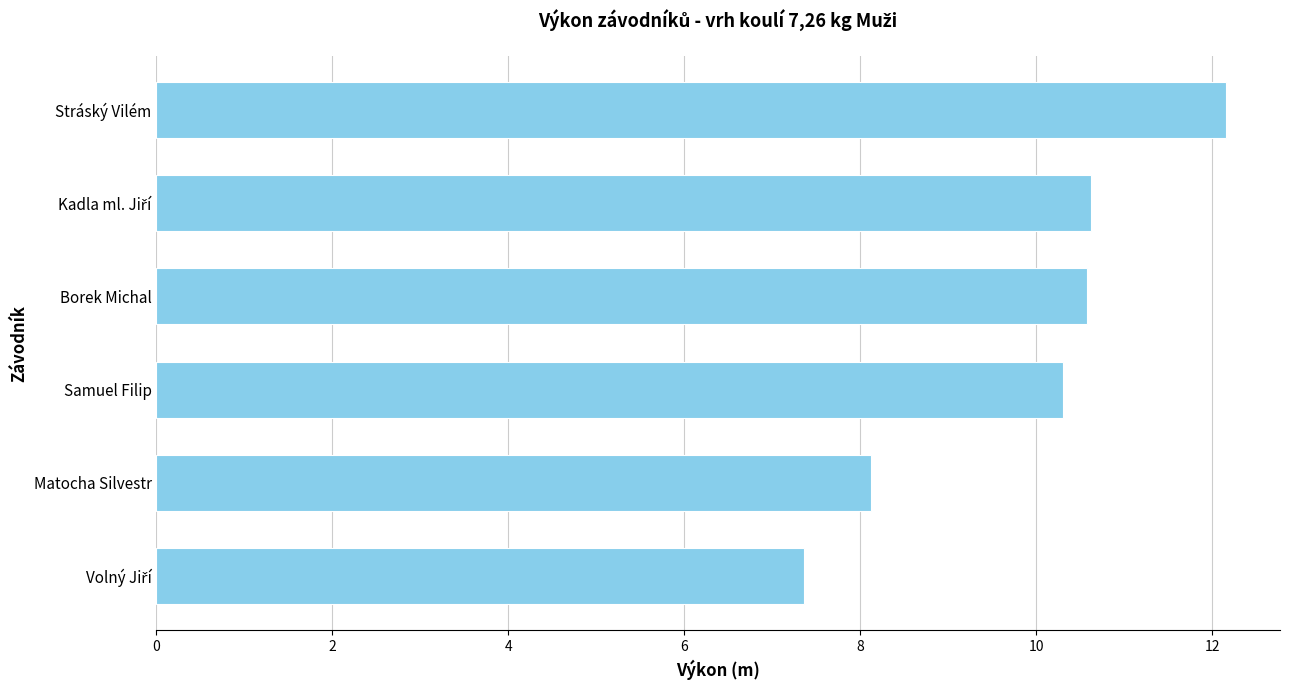

The chart shows a value of 8.1 at Matocha Silvestr. True or false?

True